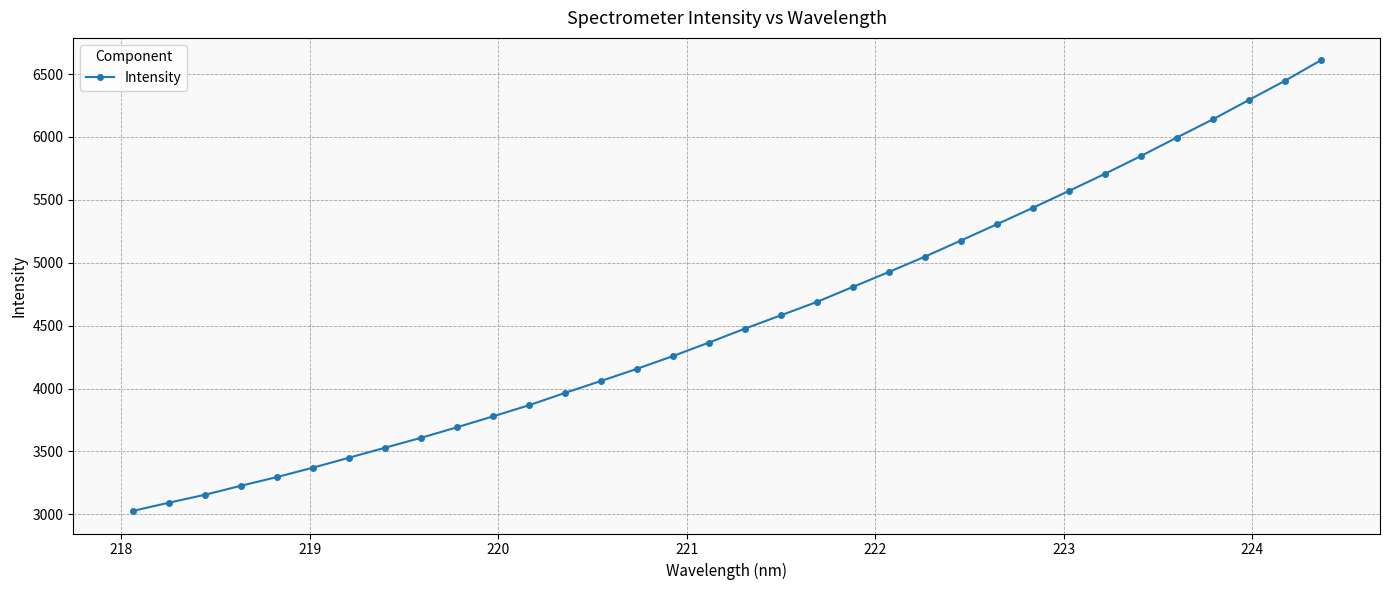

Count the number of categories in the chart.

34